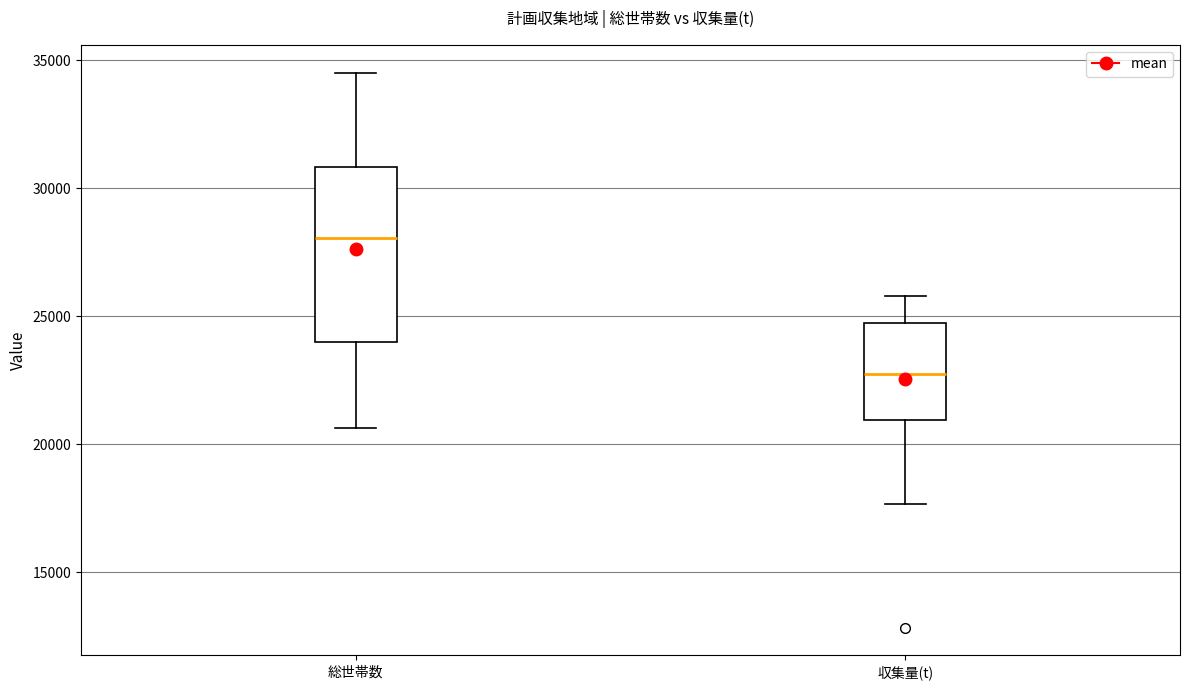

Comparing the boxes themselves (not the whiskers), which one is the tallest?

総世帯数